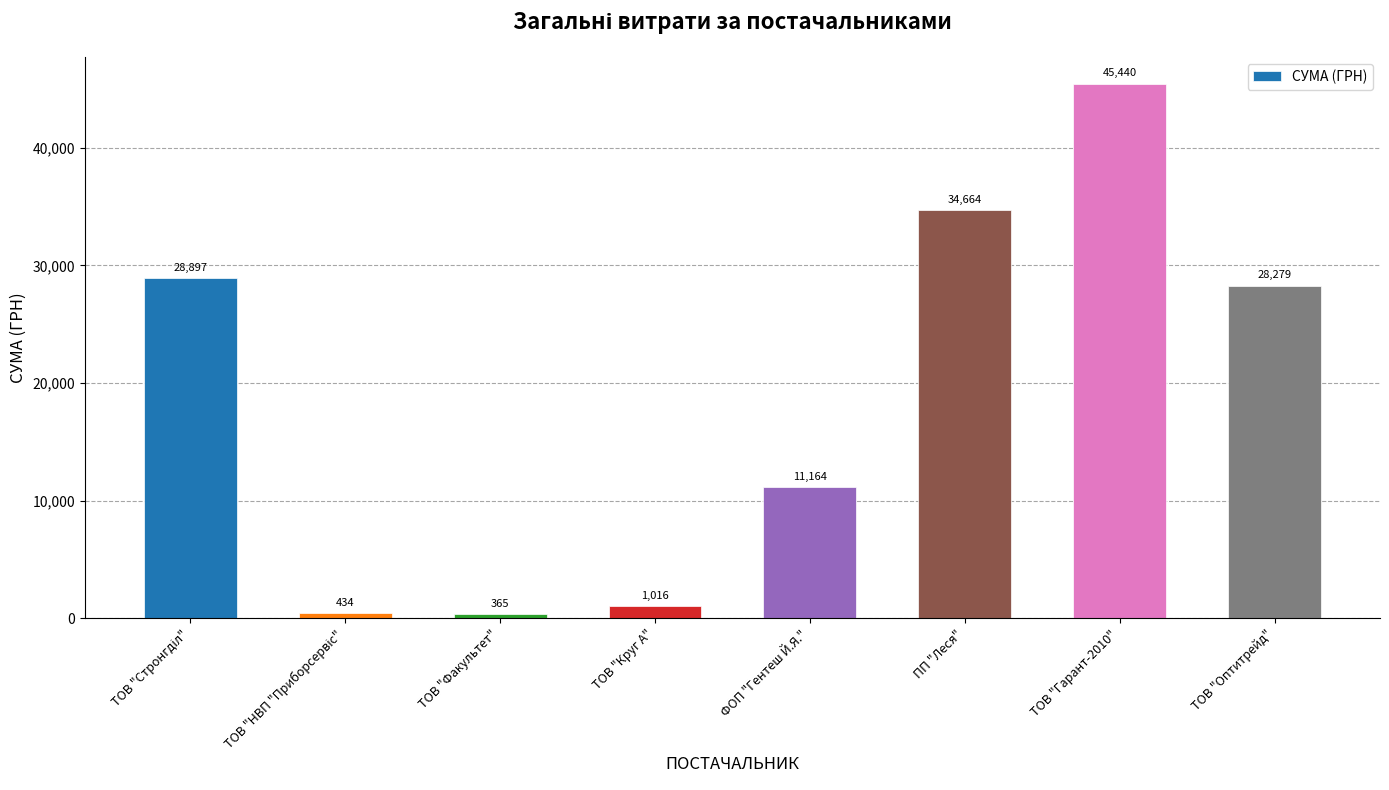

What is the smallest value displayed?

365.0